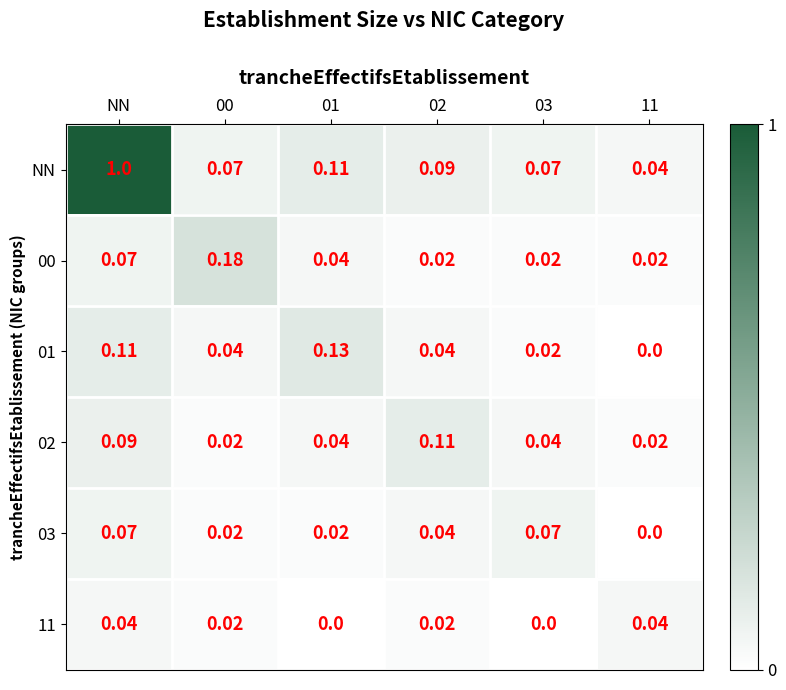

Is the value of 02 at 01 greater than the value of NN at 00?

No